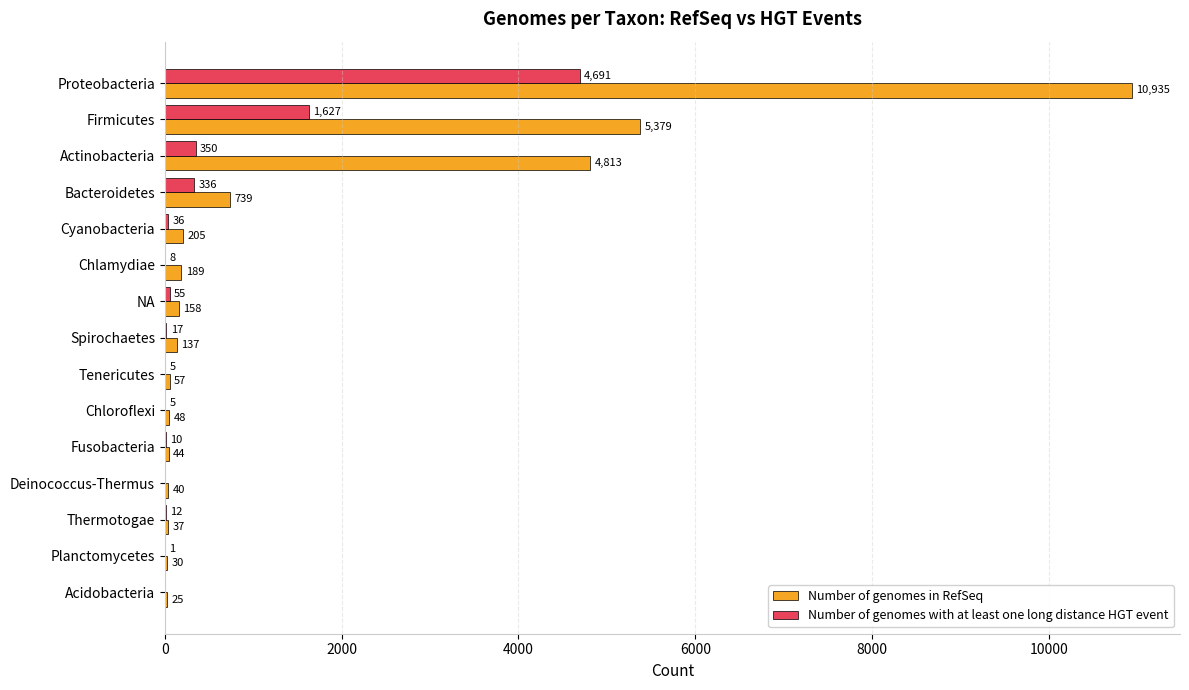

What is the total value across all series at Chloroflexi?

53